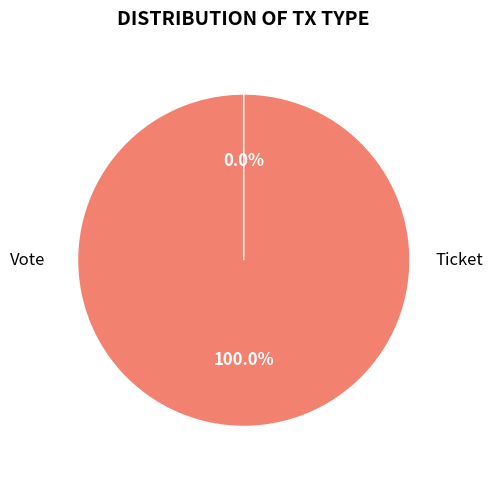

To the nearest percent, what is the difference between the largest and smallest slice percentages?

100%